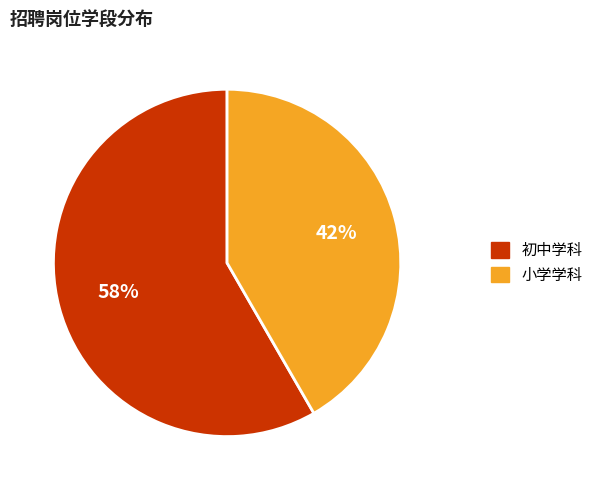

True or false: 初中学科 accounts for 49% of the total.

False